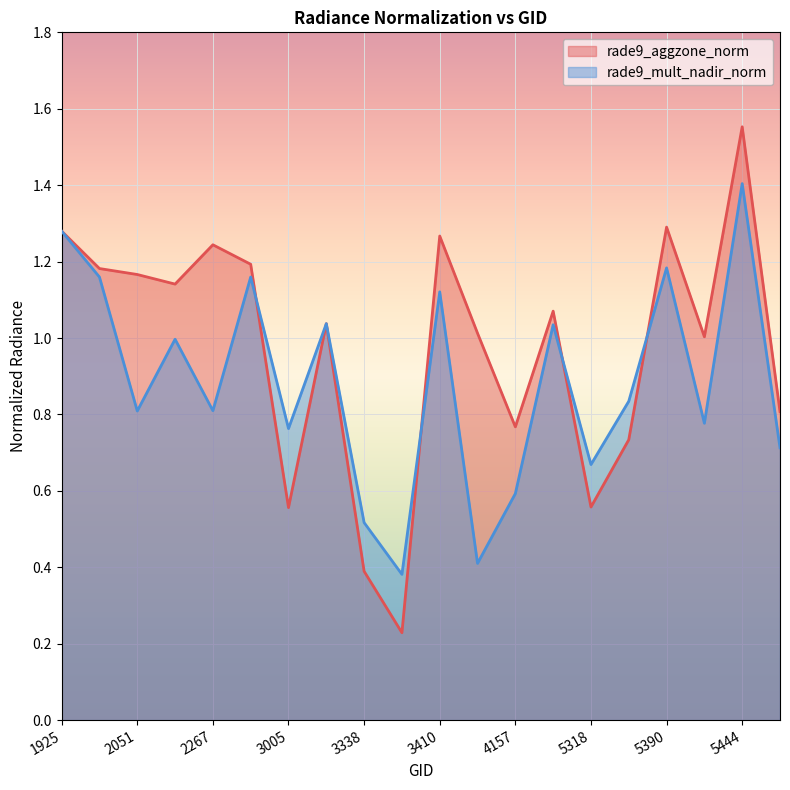

What is the total value across all series at 3005?

1.3